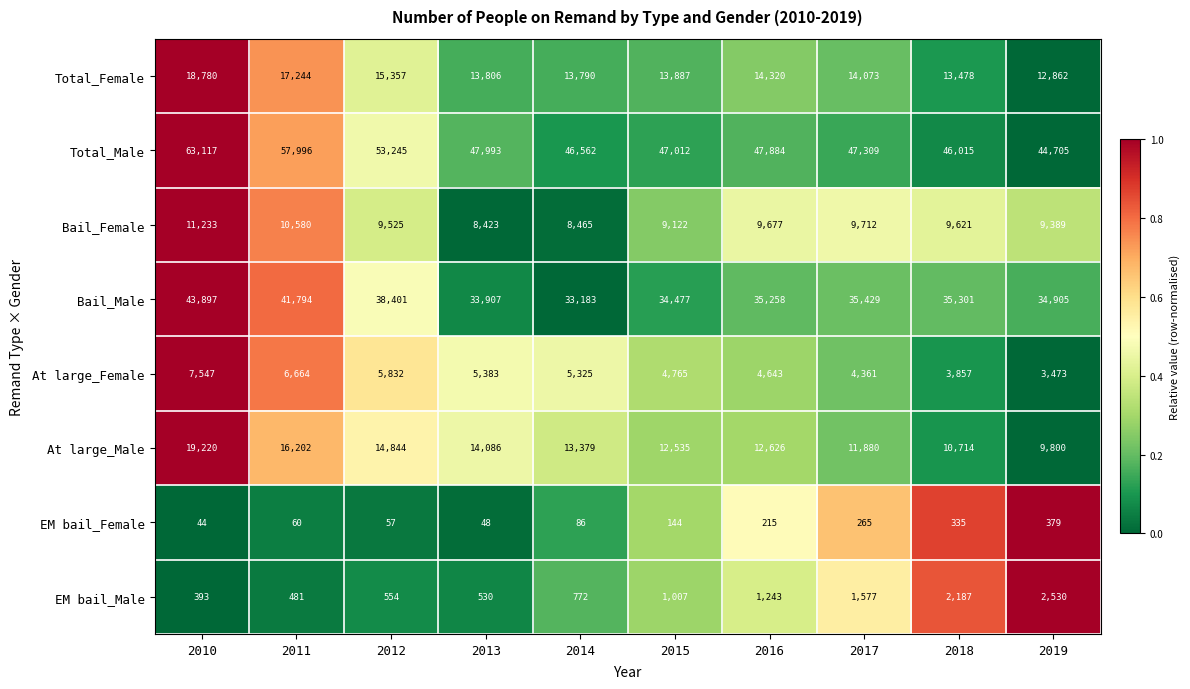

What is the difference between the highest and lowest values at 2017?

47044